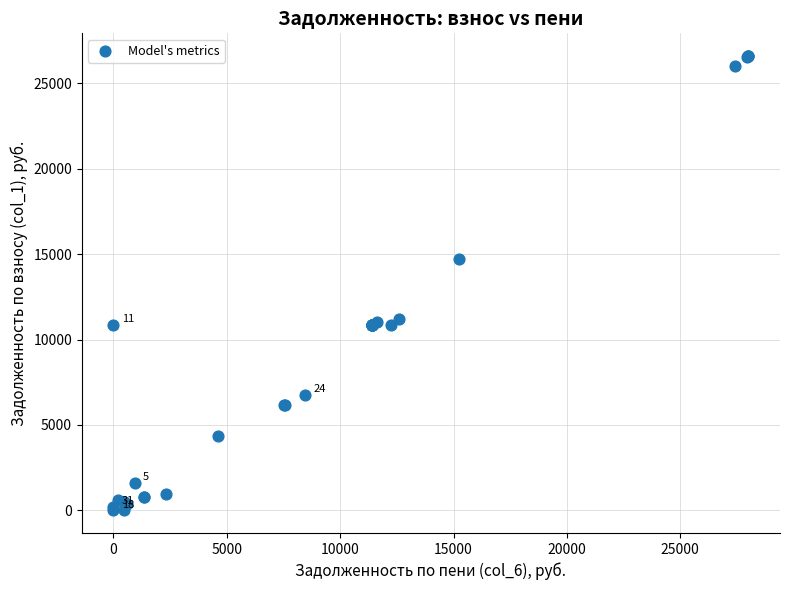

What Y value in the scatter plot is closest to 13302?

14742.0